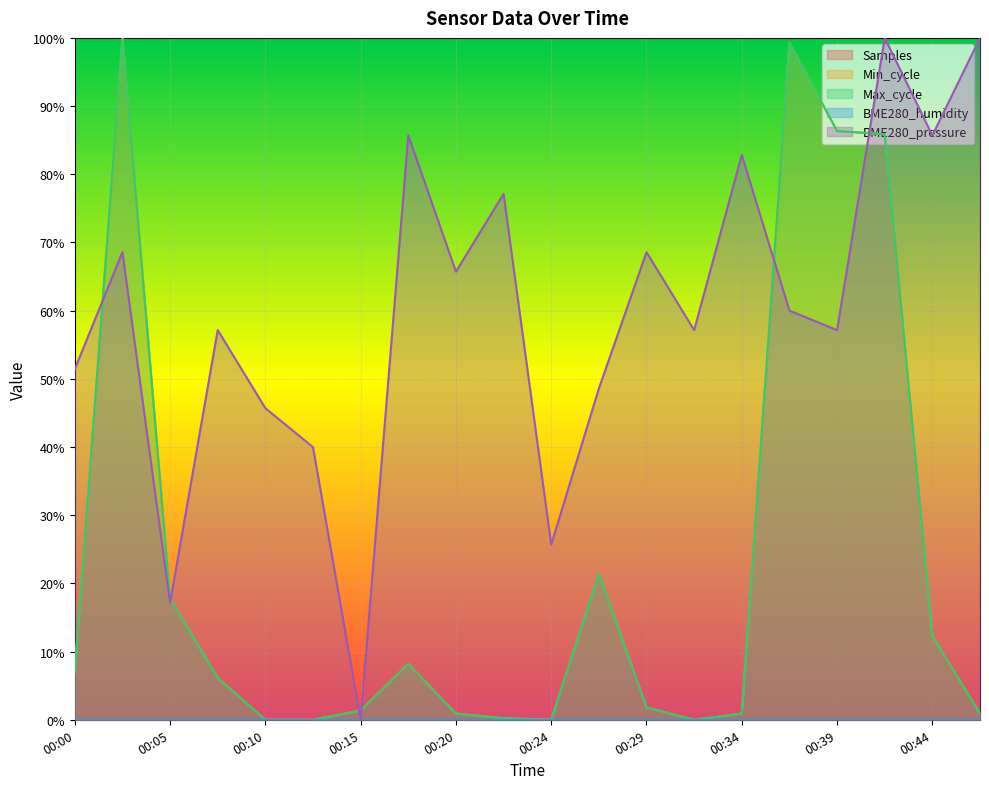

How many interior local peaks does the Max_cycle series have?

4